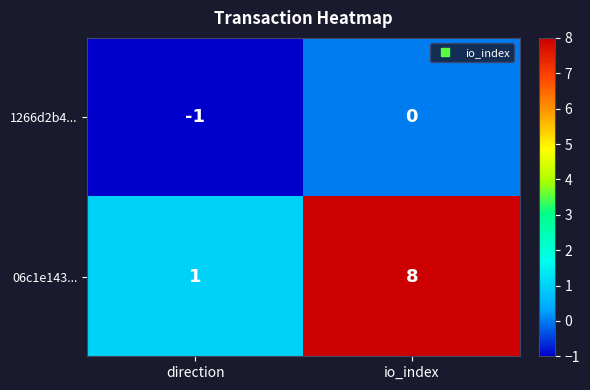

True or false: 1266d2b4... has a value of -1 at direction.

True